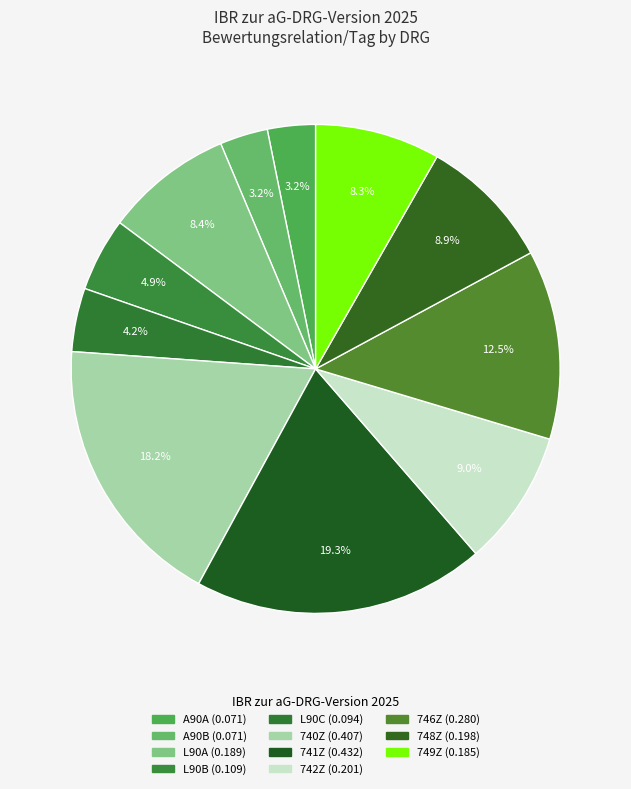

What is the total percentage of 740Z and 742Z?

27.2%